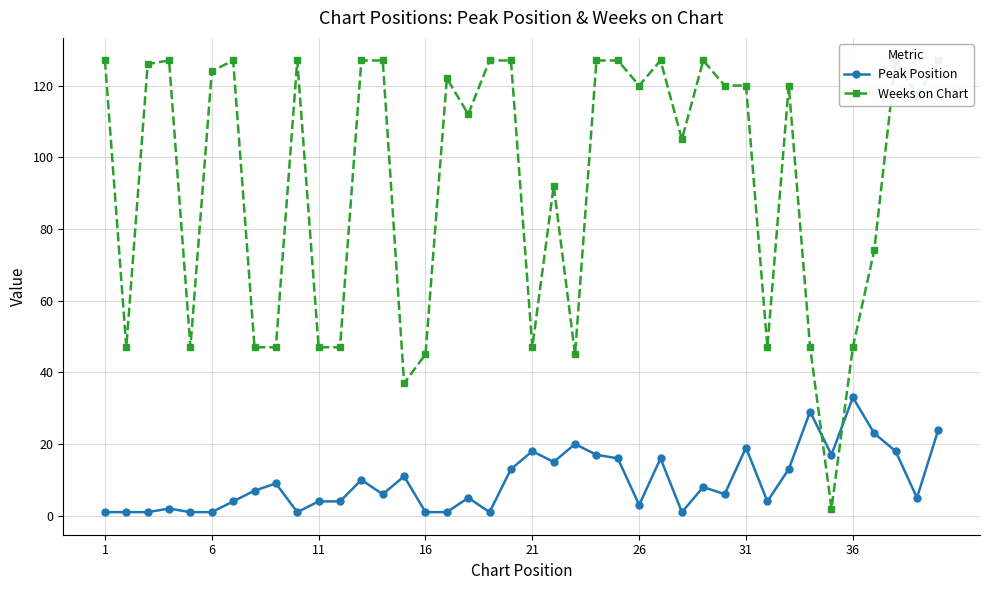

Reading left to right, list all the values displayed in this chart.

Peak Position: 1	1	1	2	1	1	4	7	9	1	4	4	10	6	11	1	1	5	1	13	18	15	20	17	16	3	16	1	8	6	19	4	13	29	17	33	23	18	5	24
Weeks on Chart: 127	47	126	127	47	124	127	47	47	127	47	47	127	127	37	45	122	112	127	127	47	92	45	127	127	120	127	105	127	120	120	47	120	47	2	47	74	127	117	127